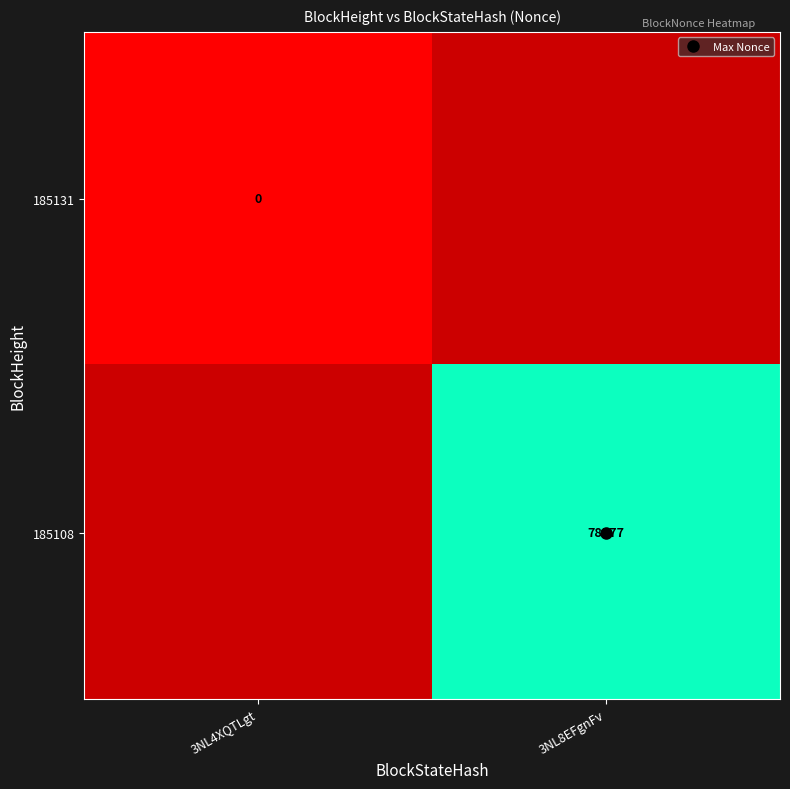

Rank the series by their maximum value, from highest to lowest.

185108, 185131